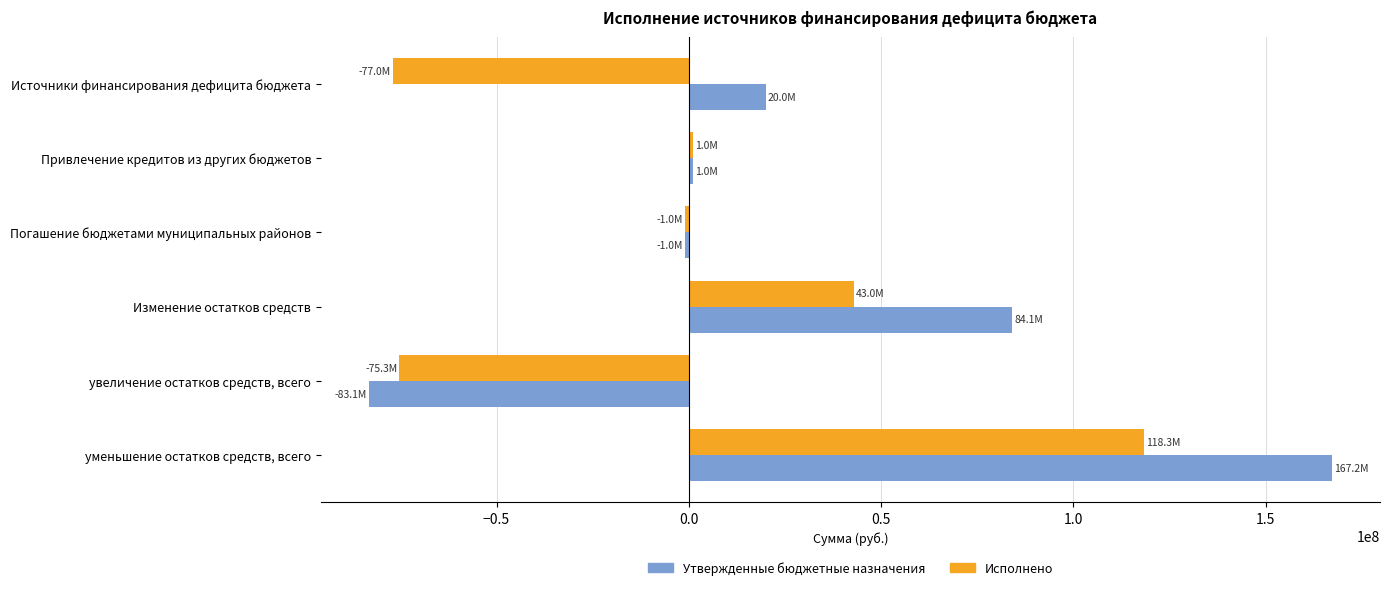

What are all the series names shown in the legend?

Утвержденные бюджетные назначения, Исполнено